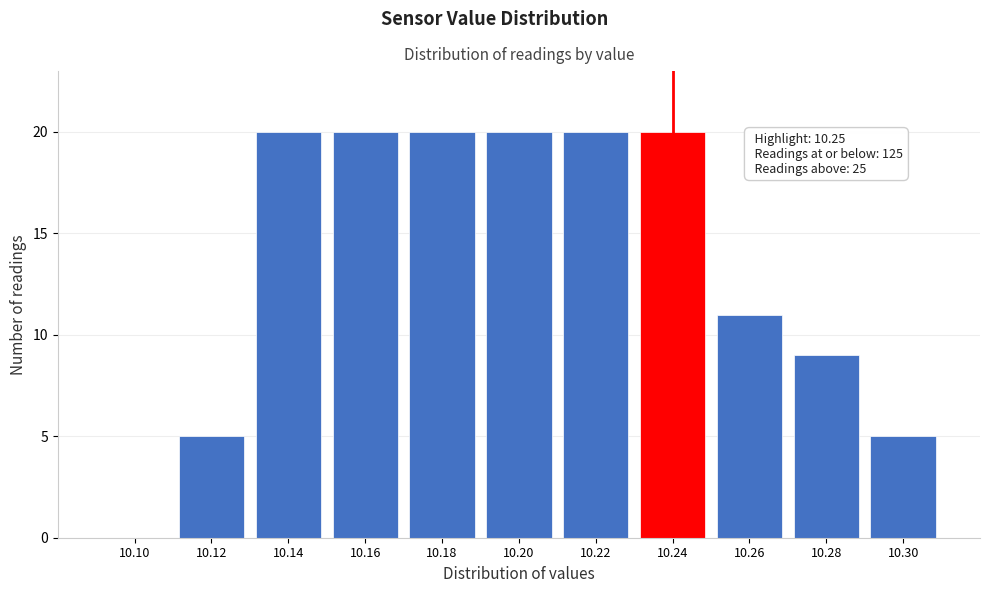

Reading left to right, what are all the values shown in this chart?

10.10=0	10.12=5	10.14=20	10.16=20	10.18=20	10.20=20	10.22=20	10.24=20	10.26=11	10.28=9	10.30=5